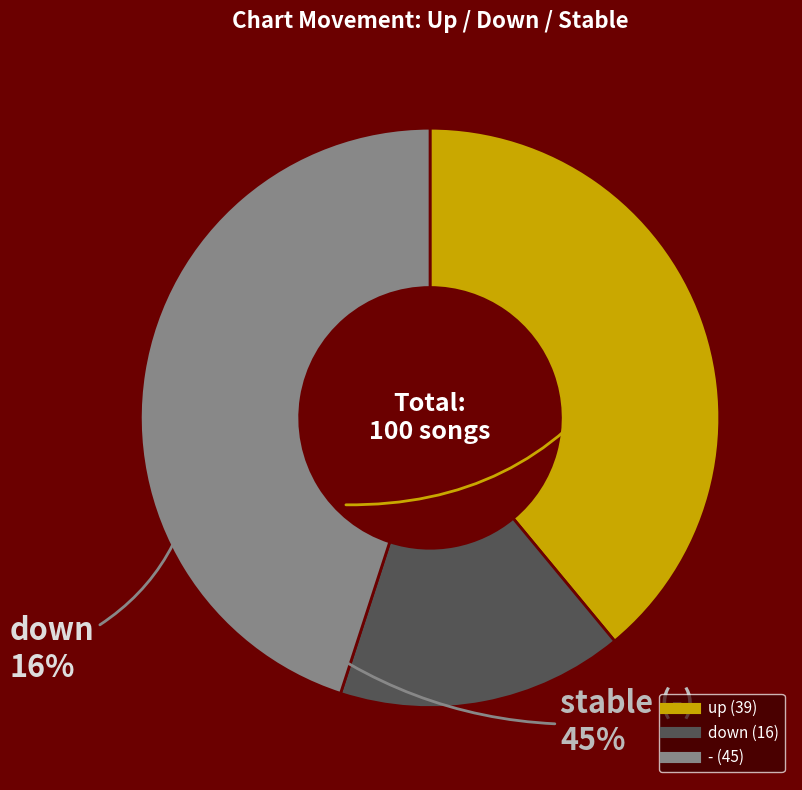

Do - and down together represent more than half of the pie?

Yes